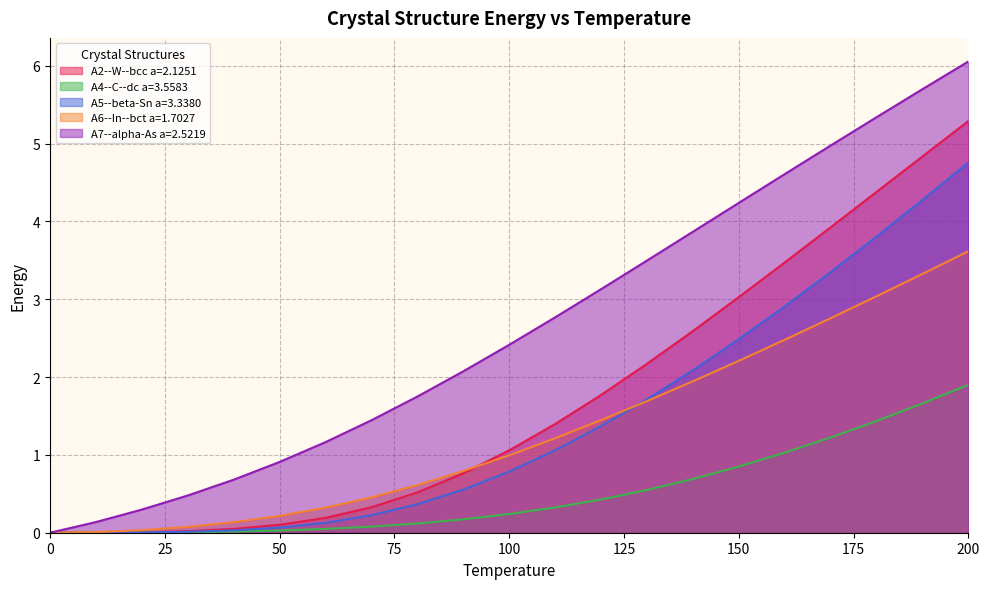

At which label does A2--W--bcc a=2.1251 first exceed 1?

100